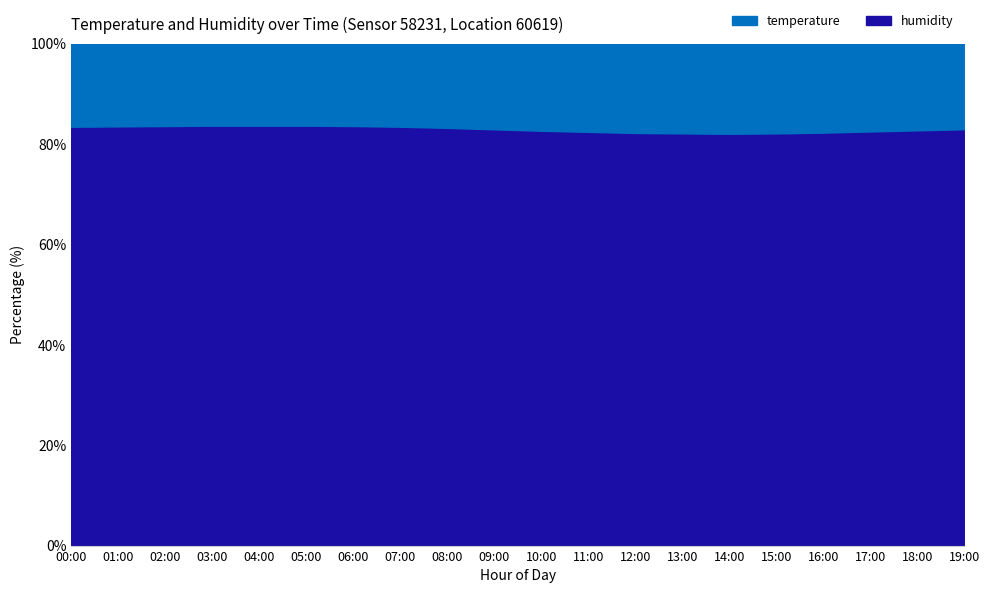

The chart shows a value of 82.9 at 09:00. True or false?

True